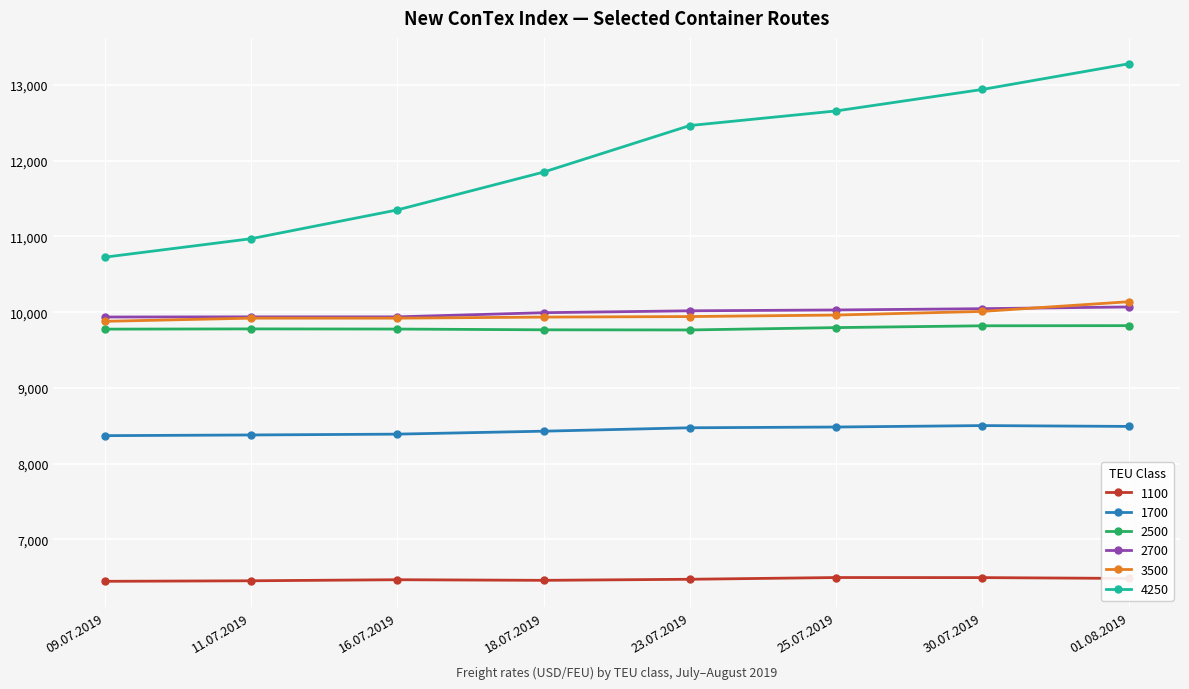

What is the value of the 1100 point at the 3rd from the left?

6466